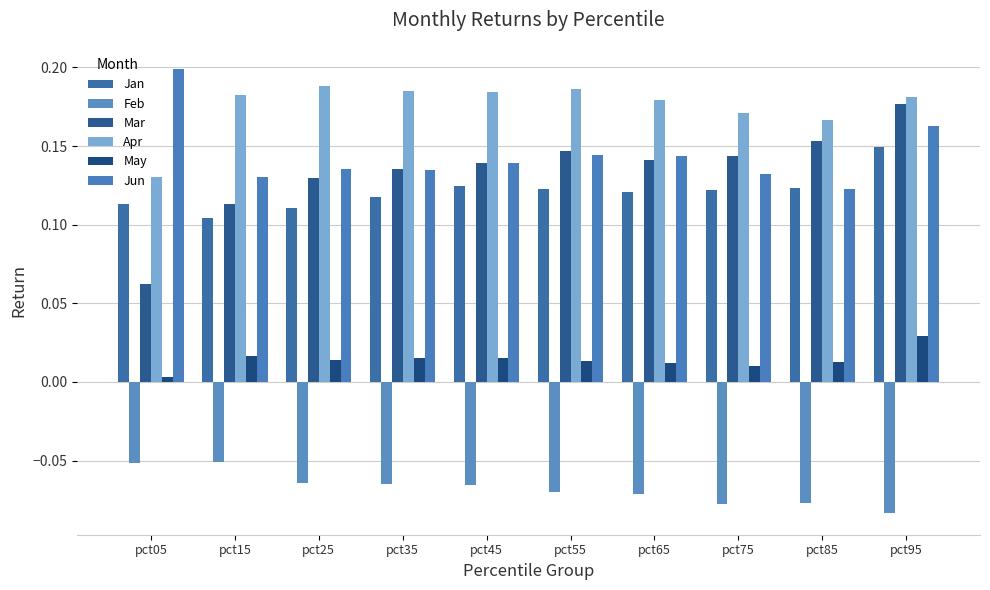

What are all the series names shown in the legend?

Jan, Feb, Mar, Apr, May, Jun